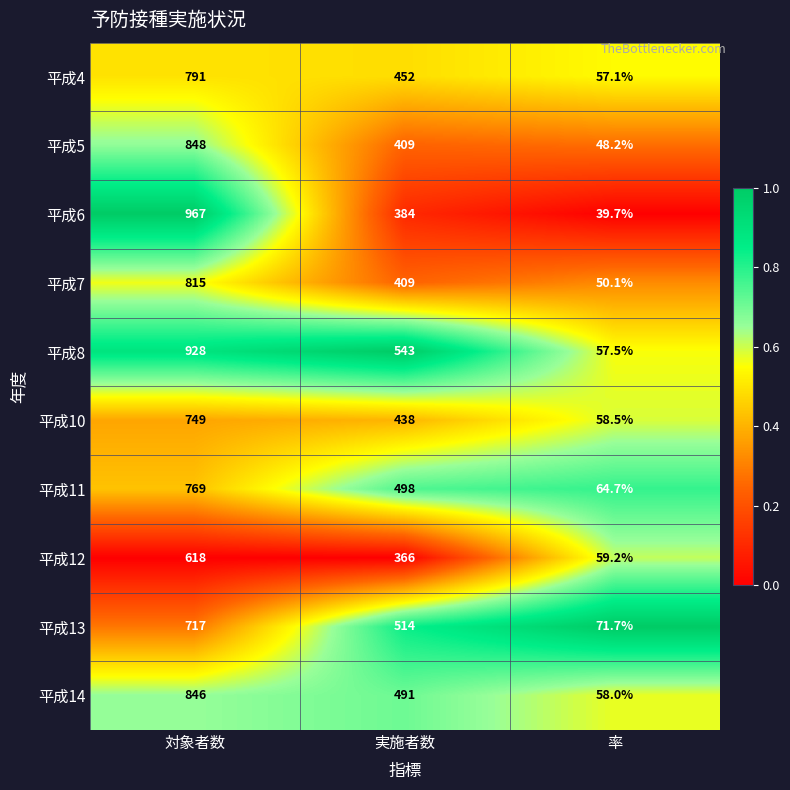

True or false: 平成12 has a value of 522.4 at 実施者数.

False